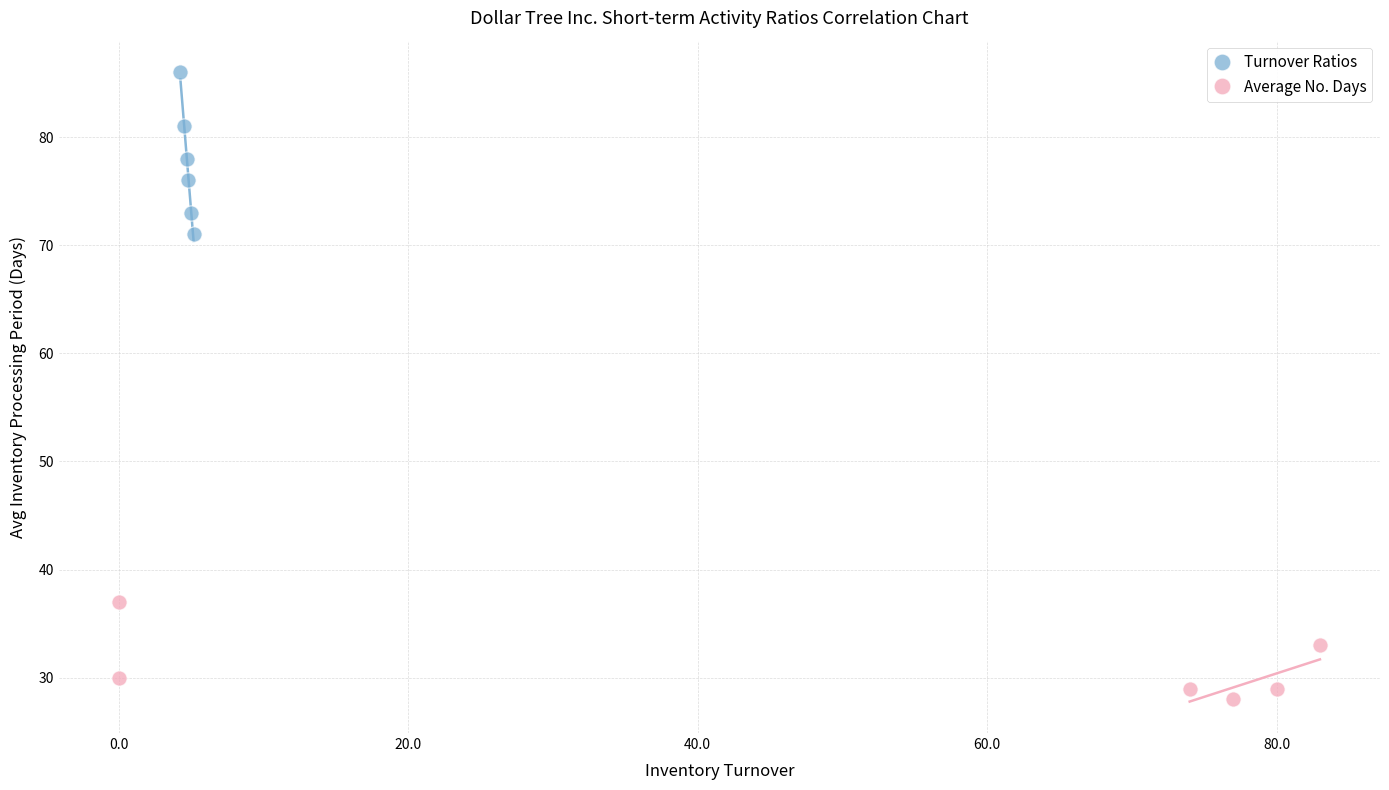

What are all the series names shown in the legend?

Turnover Ratios, Average No. Days